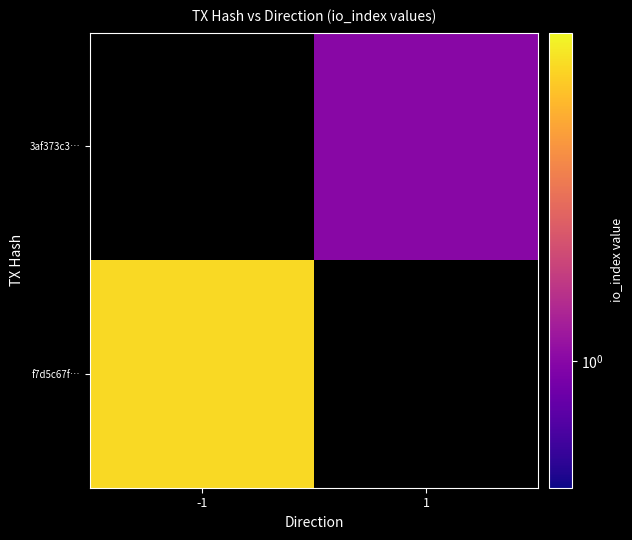

Rank the series by their average value, from lowest to highest.

f7d5c67f…, 3af373c3…